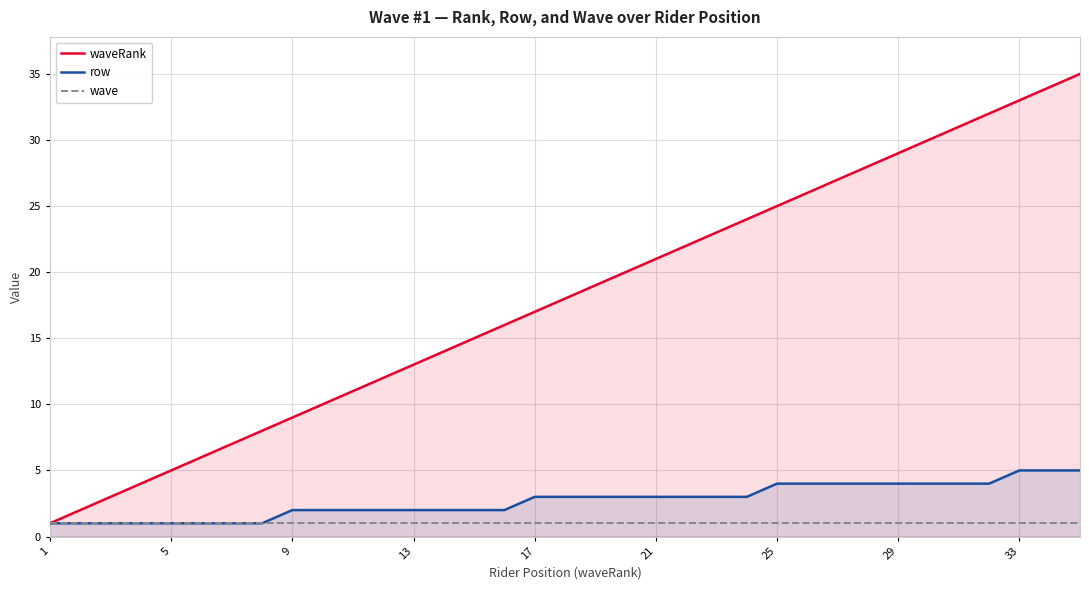

True or false: wave and waveRank cross at least once.

False